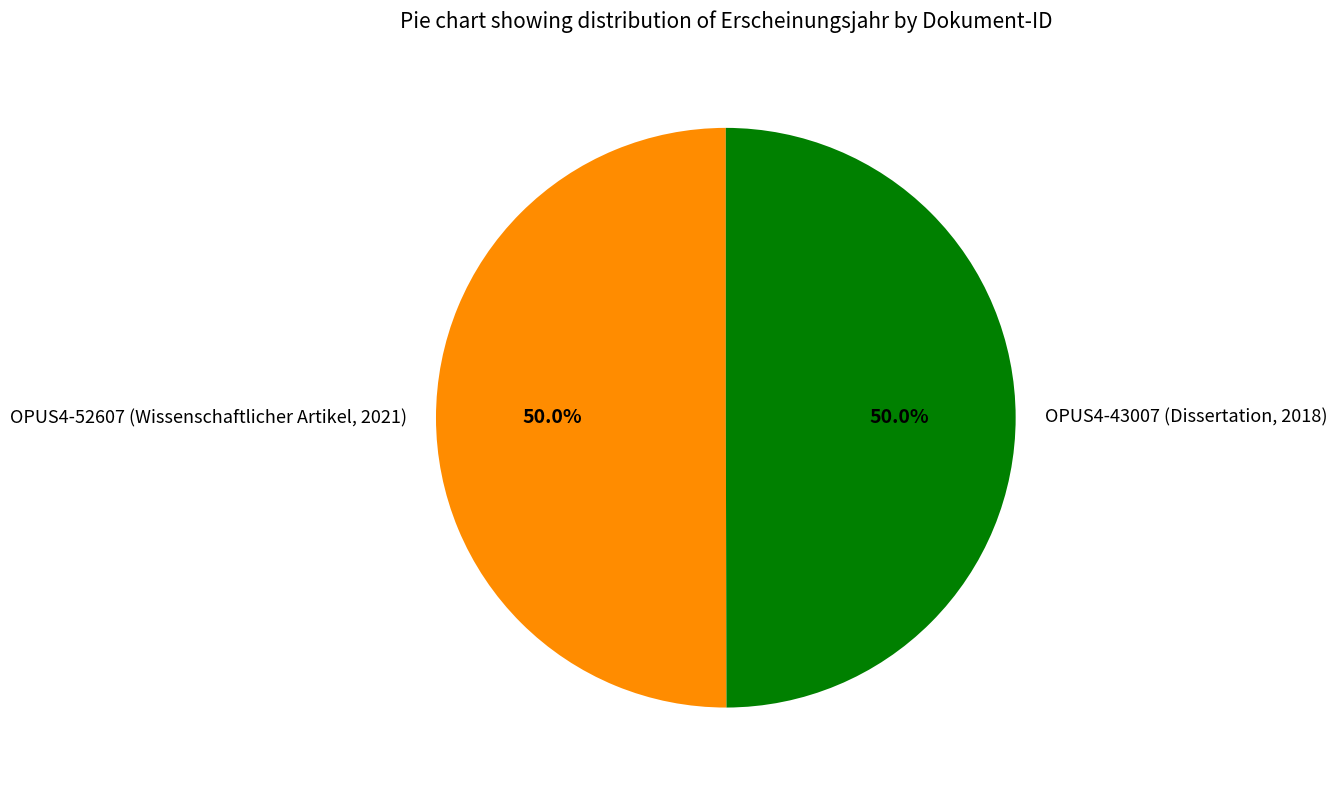

Combined, do OPUS4-43007 (Dissertation, 2018) and OPUS4-52607 (Wissenschaftlicher Artikel, 2021) account for over 50%?

Yes